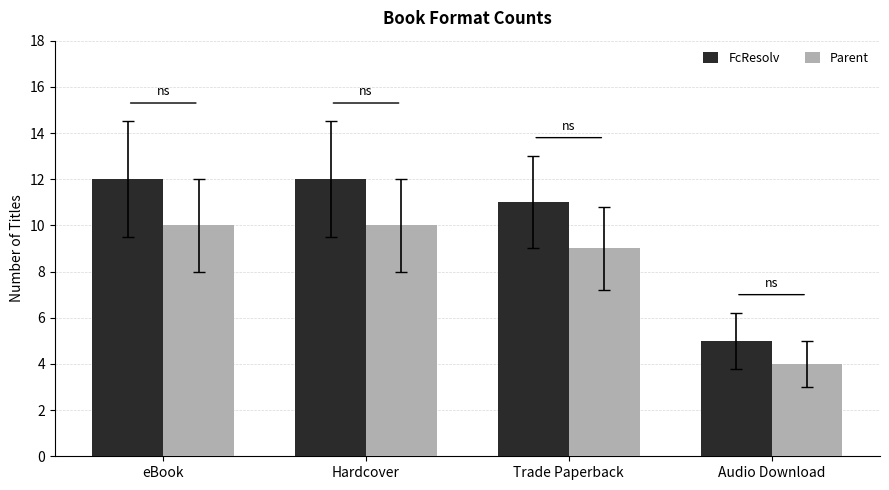

Which series has the largest range (max minus min)?

FcResolv